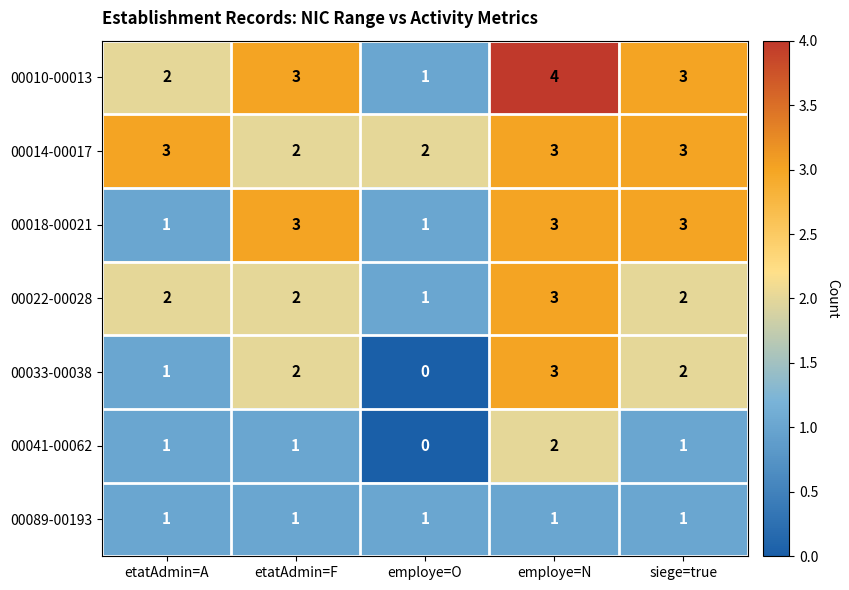

The 00010-00013 series shows 1 at employe=O. True or false?

True